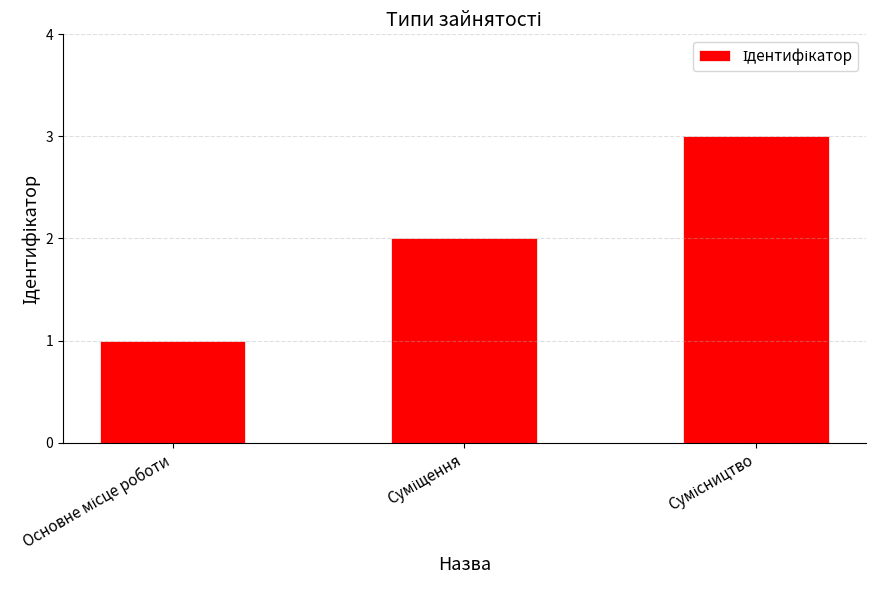

Reading right to left, list all the values displayed in this chart.

3	2	1